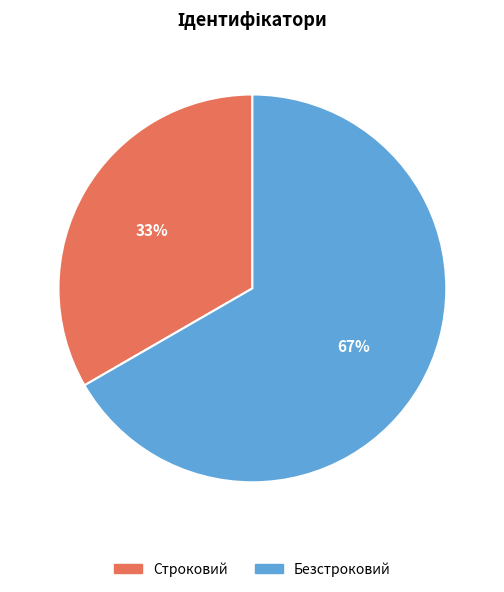

Count the number of slices in the pie.

2